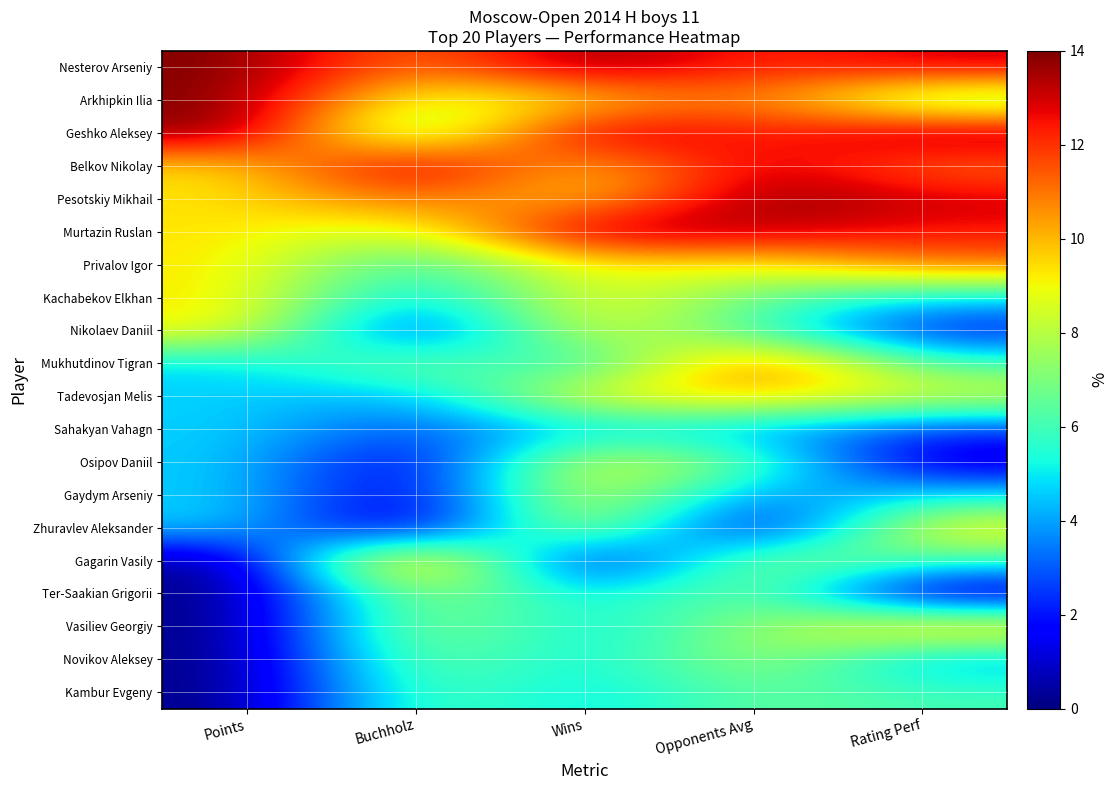

Count the number of categories in the chart.

5